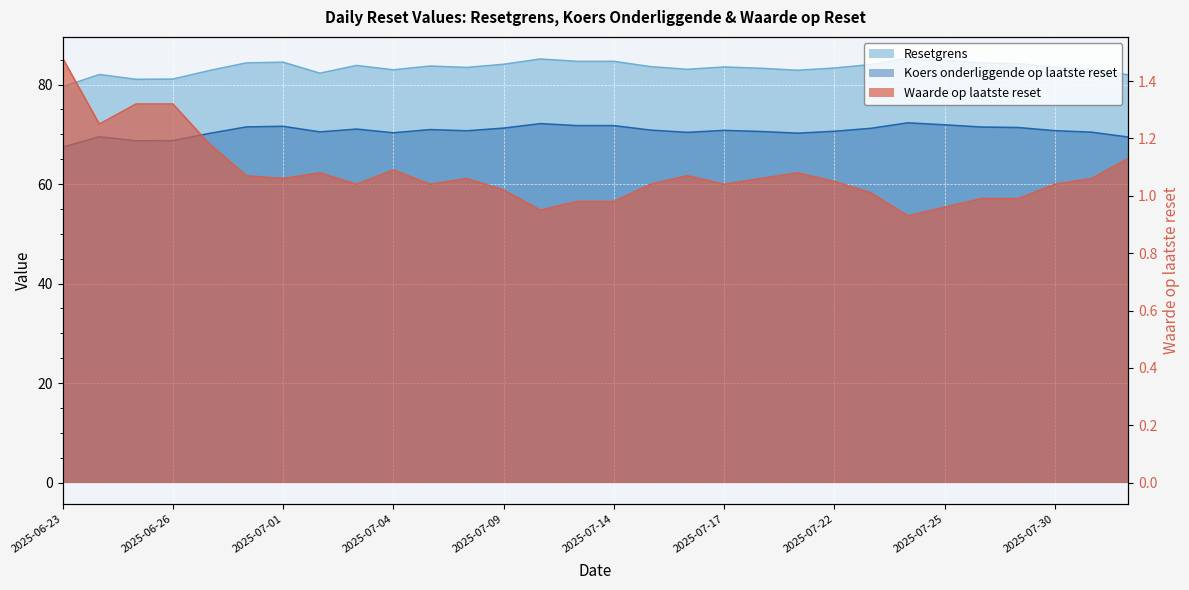

Where is Waarde op laatste reset nearest to the value 1?

2025-07-23